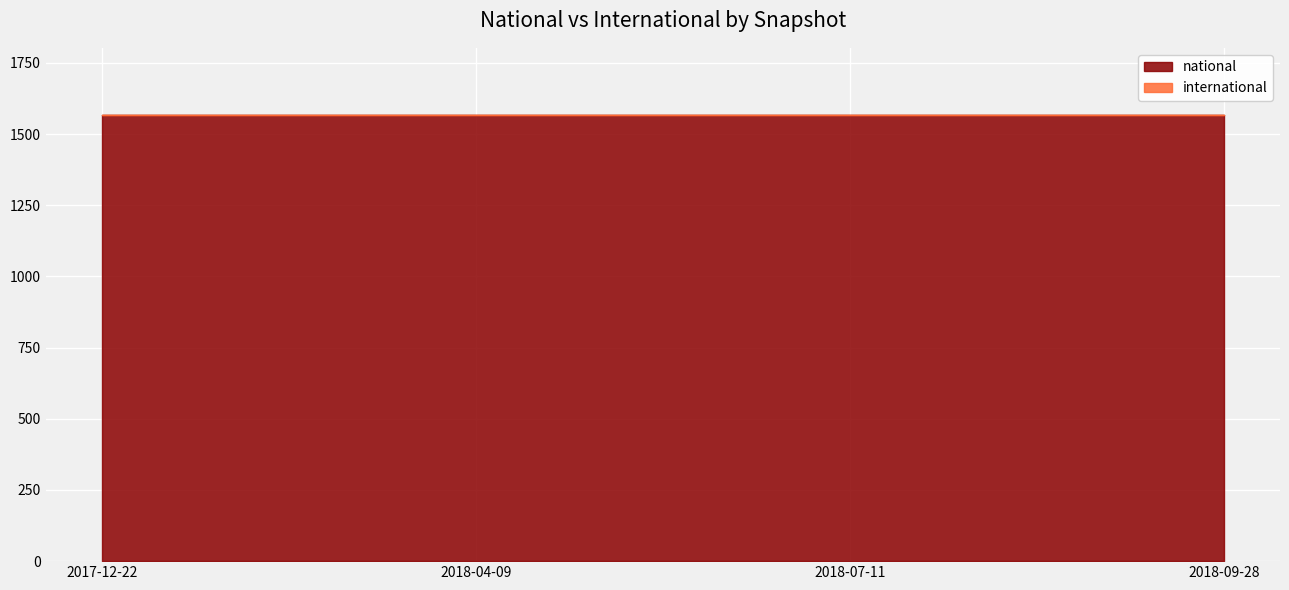

Reading left to right, list all the values displayed in this chart.

national: 1568	1568	1568	1568
international: 0	0	0	0